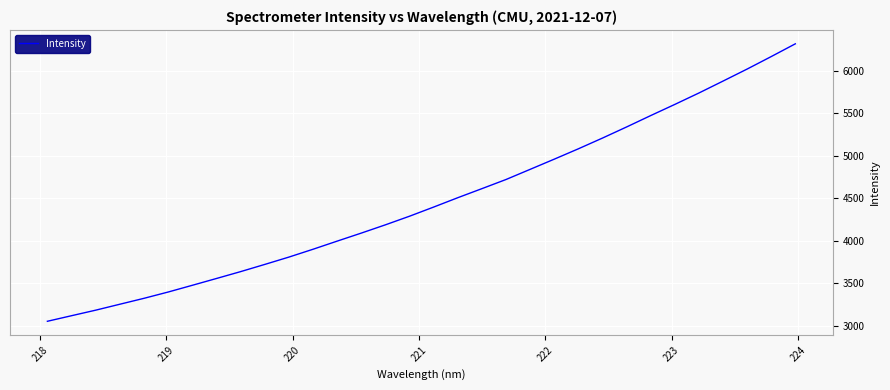

Reading left to right, list all the values displayed in this chart.

3051.5	3117.1	3182.3	3252.1	3321.8	3395.8	3475.0	3555.0	3635.8	3720.5	3806.8	3899.1	3994.8	4089.4	4186.7	4288.1	4395.7	4505.9	4612.4	4720.1	4839.6	4959.5	5081.4	5207.8	5338.4	5472.5	5603.8	5738.1	5878.3	6019.8	6166.8	6316.9